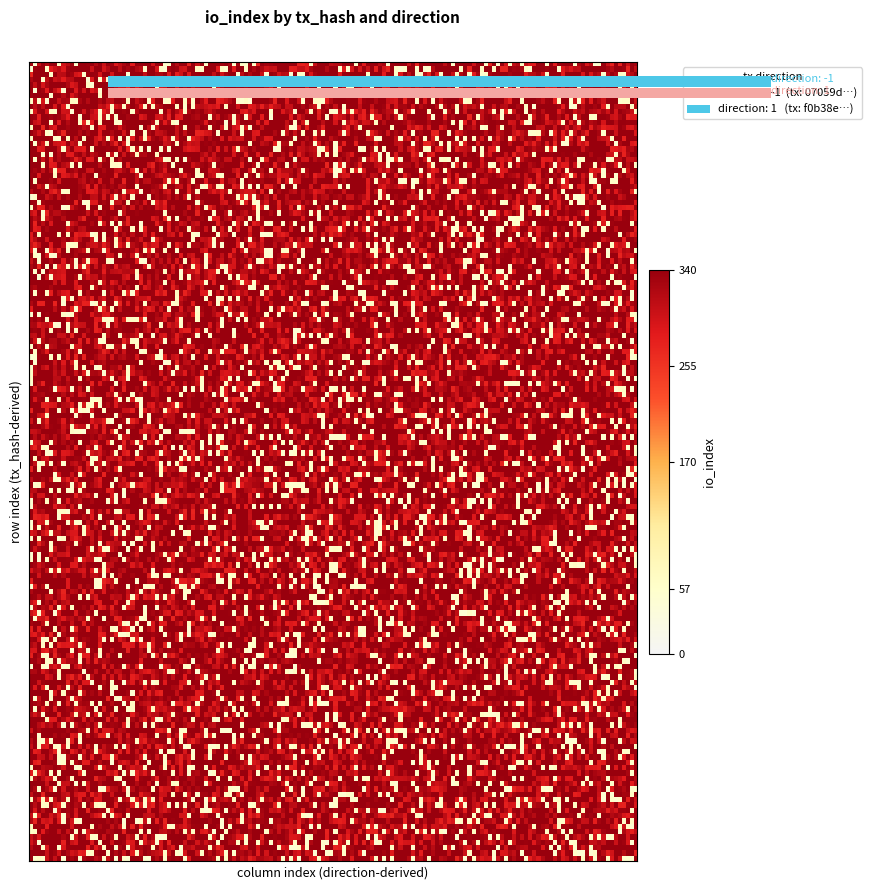

Which series has the widest spread of values?

07059d5cacedd720ebd5fa2da1fb5dad3397d8e